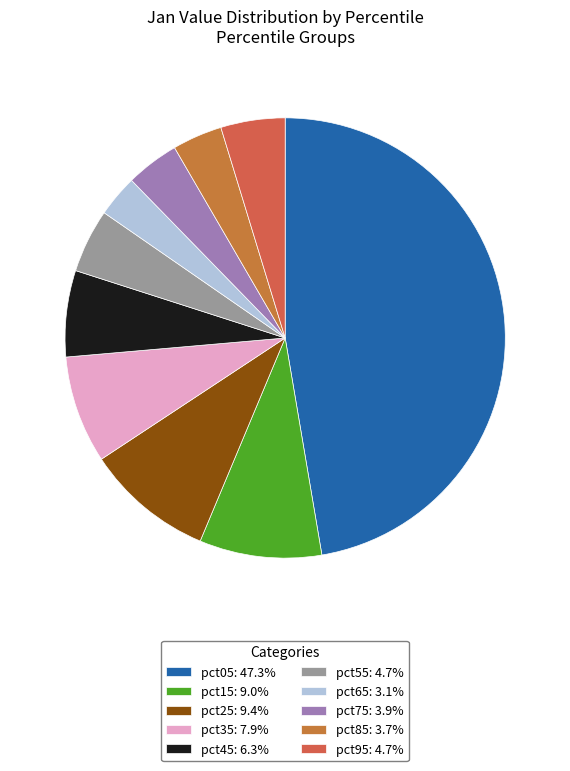

What is the largest slice in the pie chart?

pct05